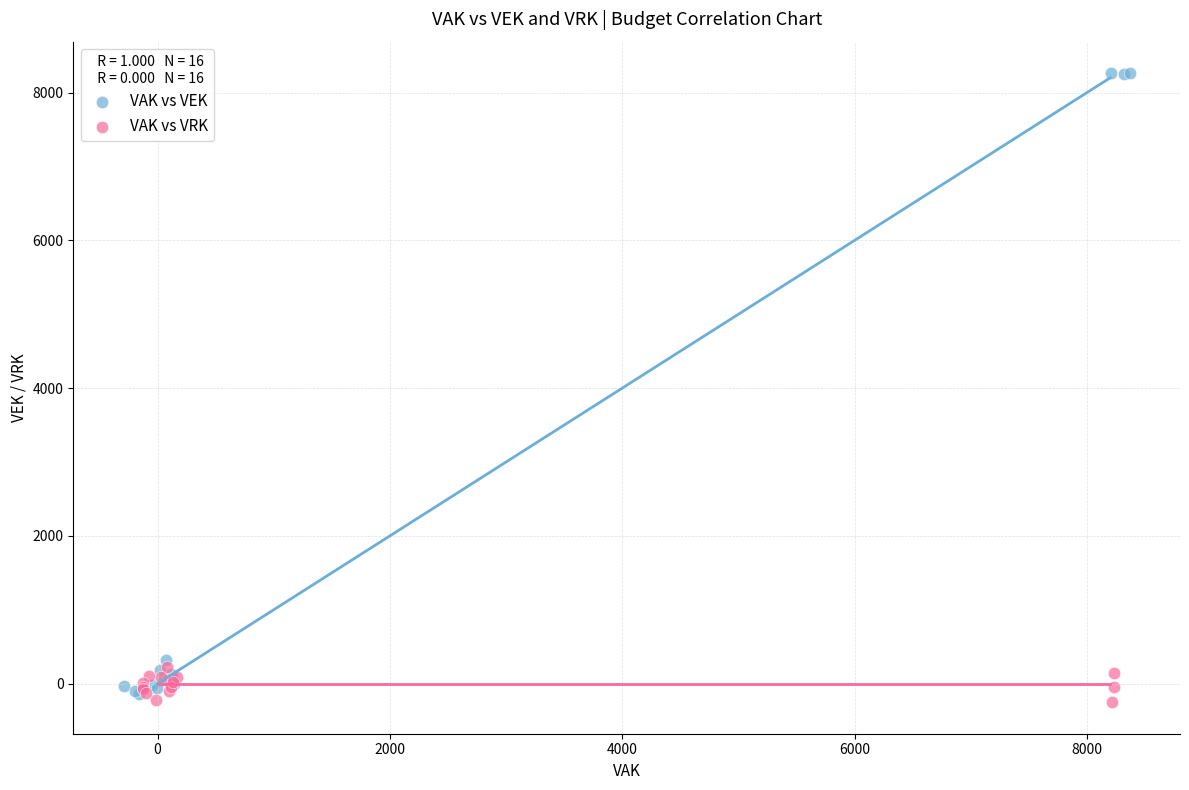

What are all the series names shown in the legend?

VAK vs VEK, VAK vs VRK